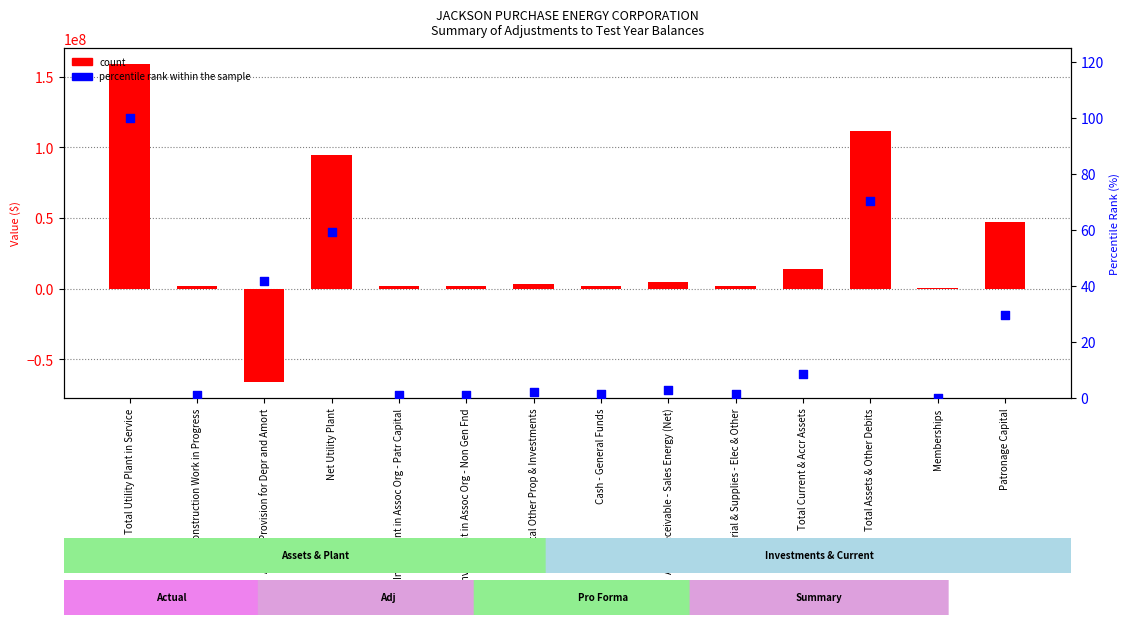

What are all the series names shown in the legend?

count, percentile rank within the sample